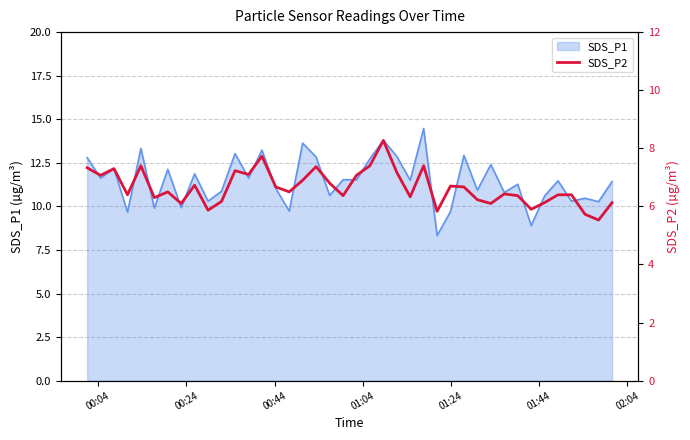

How many lines are shown in the chart?

1